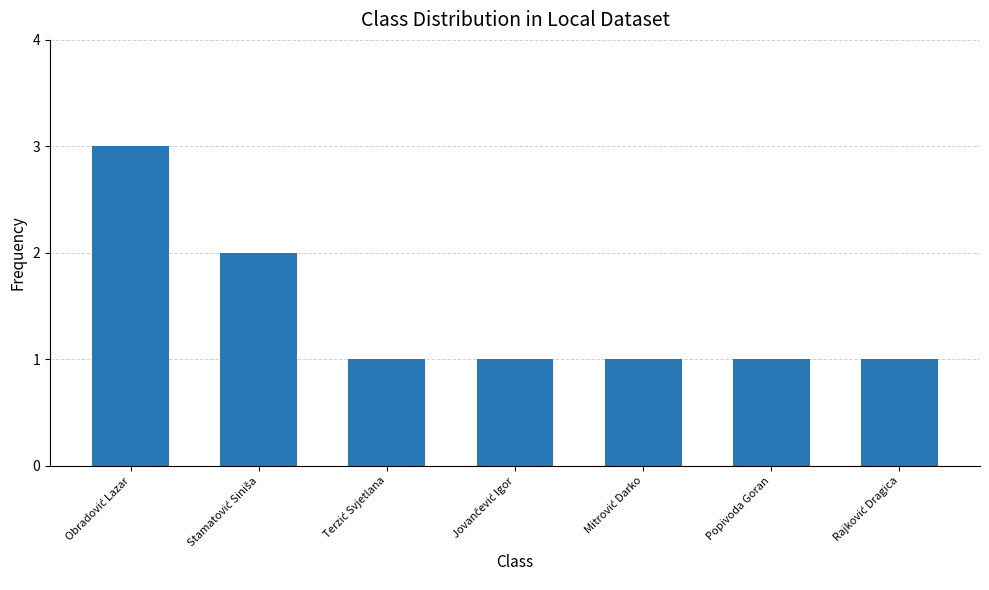

What is the value of the 4th bar from the left?

1